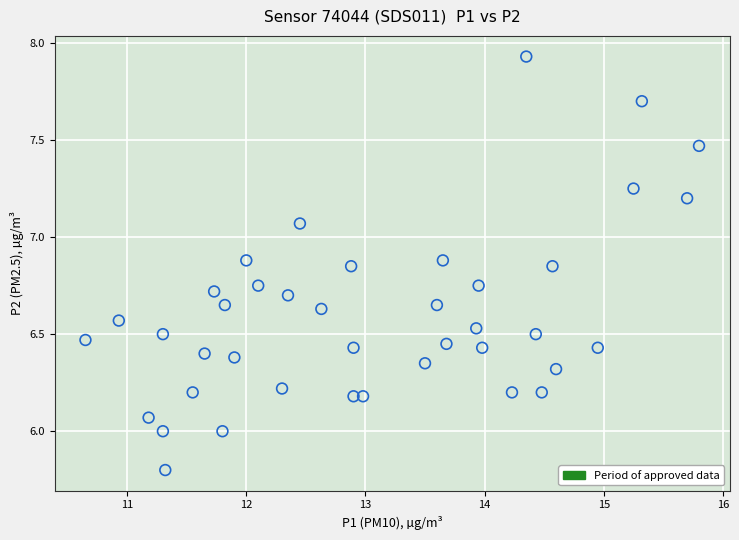

What is the range of Y values (max minus min)?

2.1